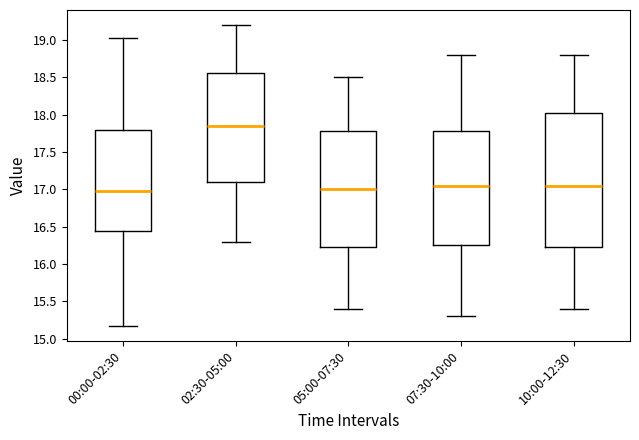

Reading left to right, transcribe this box plot: for each box, give where its median line is, the range the box spans, and where its two whiskers end, as read against the y-axis. The values are not printed on the chart, so give them approximately, as read against the axis.

00:00-02:30: median 17.00, box 16.45 to 17.80, whiskers 15.15 to 19.05
02:30-05:00: median 17.85, box 17.10 to 18.55, whiskers 16.30 to 19.20
05:00-07:30: median 17.00, box 16.25 to 17.80, whiskers 15.40 to 18.50
07:30-10:00: median 17.05, box 16.25 to 17.80, whiskers 15.30 to 18.80
10:00-12:30: median 17.05, box 16.25 to 18.05, whiskers 15.40 to 18.80